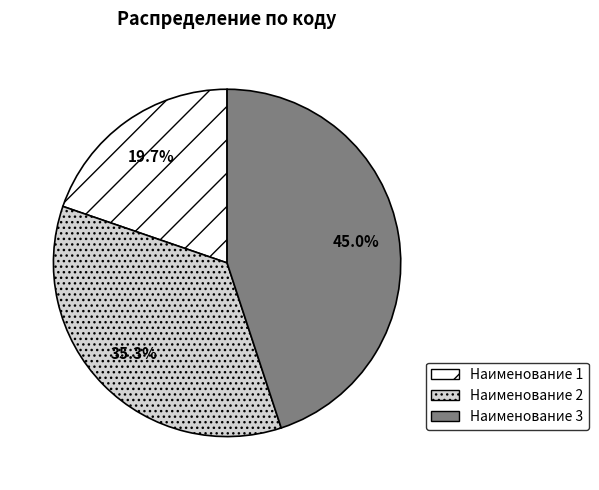

Does any single category account for the majority?

No